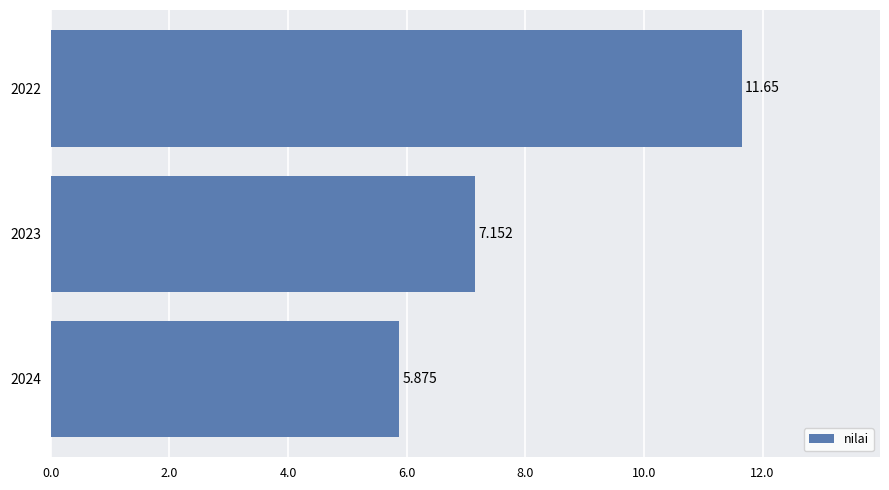

List the labels in order of value, smallest first.

2024, 2023, 2022